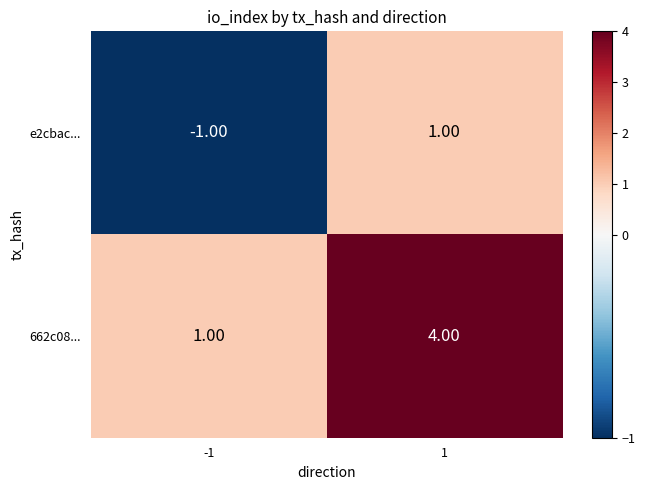

List the series in order of their overall mean, highest first.

662c08..., e2cbac...